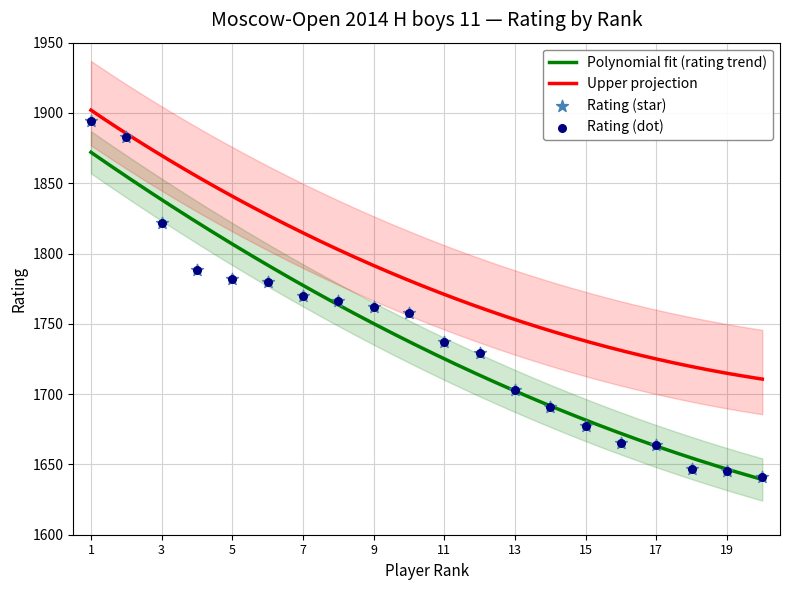

Between 19 and 17, which is larger?

17